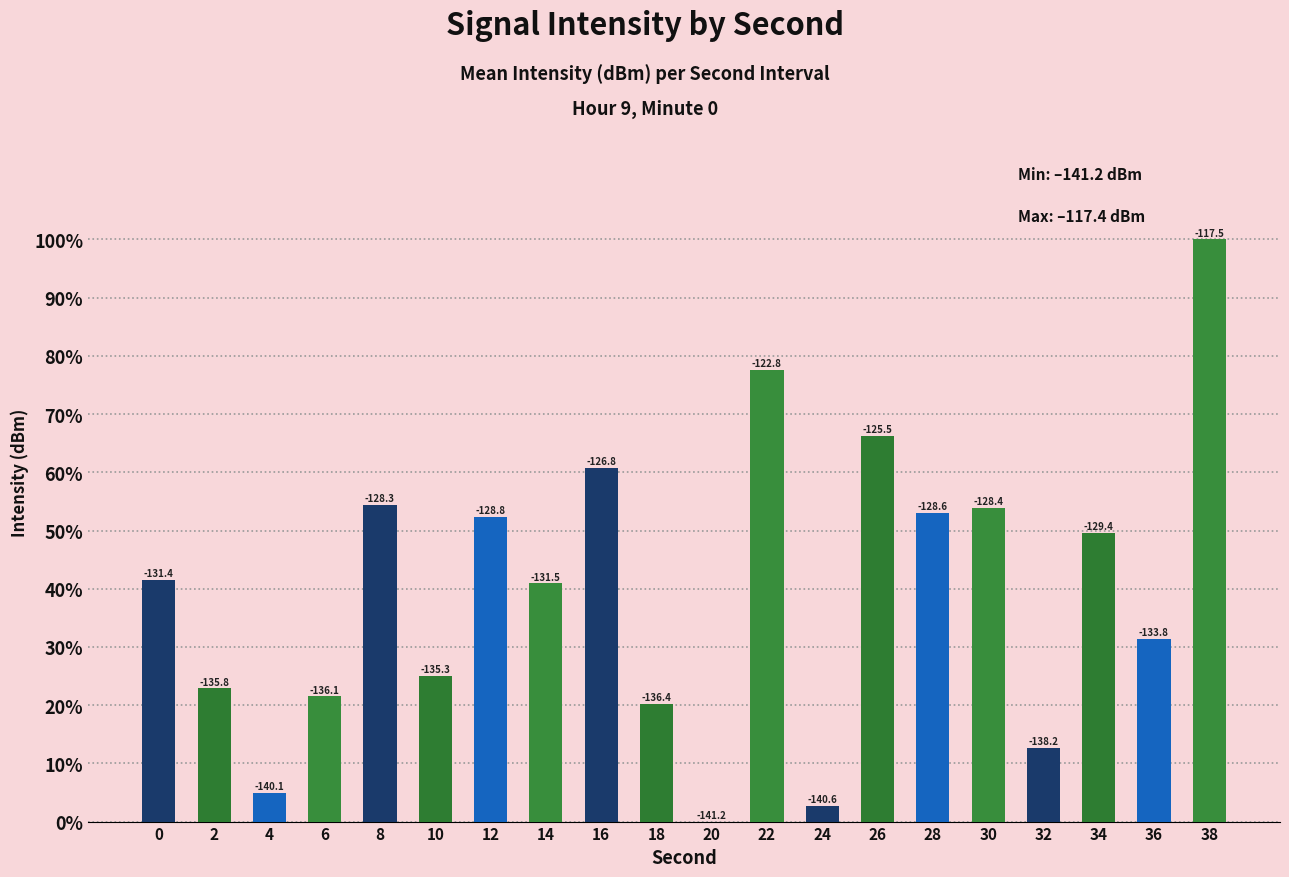

List the labels in order of value, smallest first.

20, 24, 4, 32, 18, 6, 2, 10, 36, 14, 0, 34, 12, 28, 30, 8, 16, 26, 22, 38